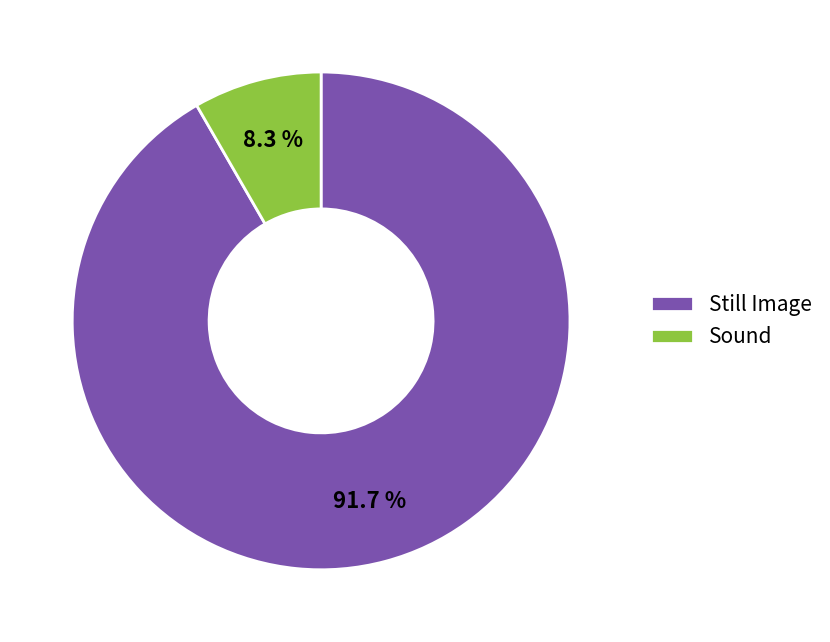

Is there a majority slice in this chart?

Yes